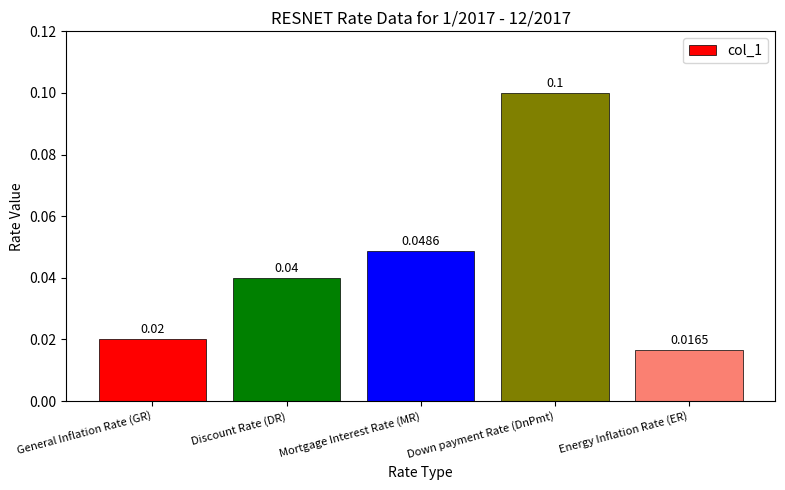

Where is the data nearest to the value 0?

Energy Inflation Rate (ER)